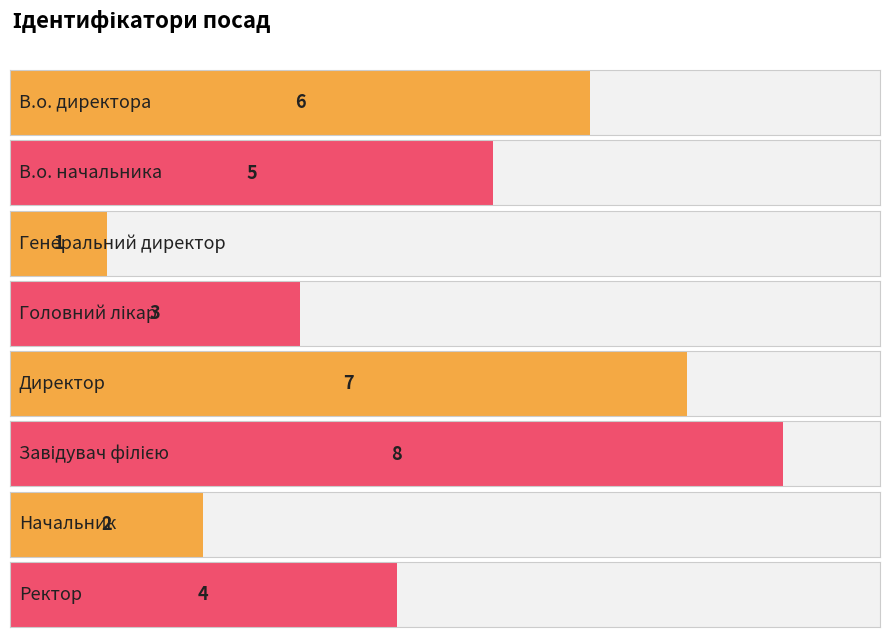

What is the sum of the values at Генеральний директор and Ректор?

5